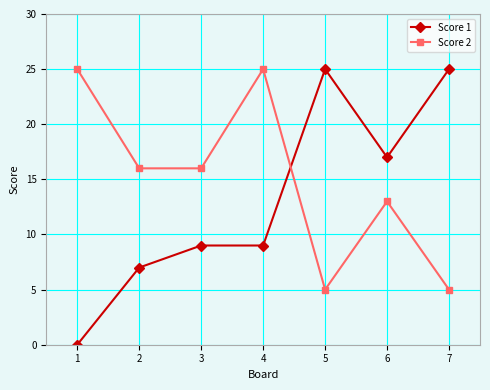

What is the highest value of the Score 1 series?

25